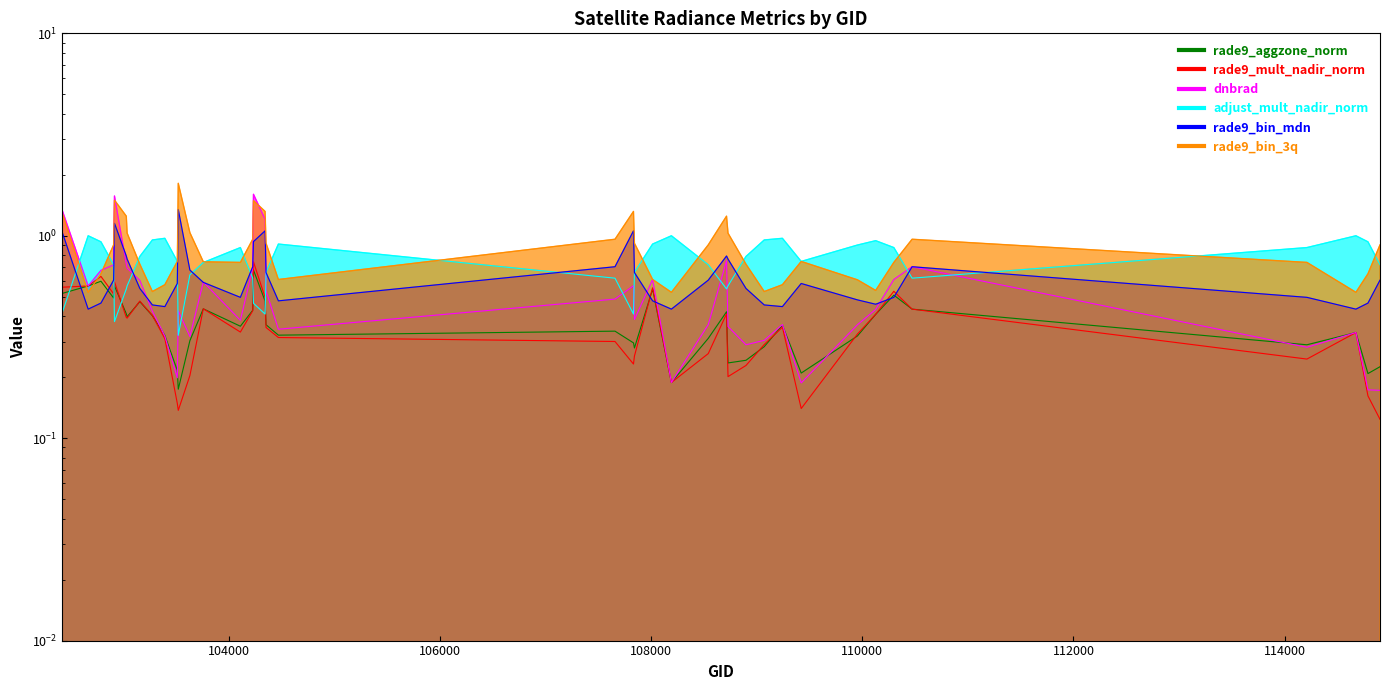

True or false: rade9_mult_nadir_norm has a value of 0.8 at 104229.

False